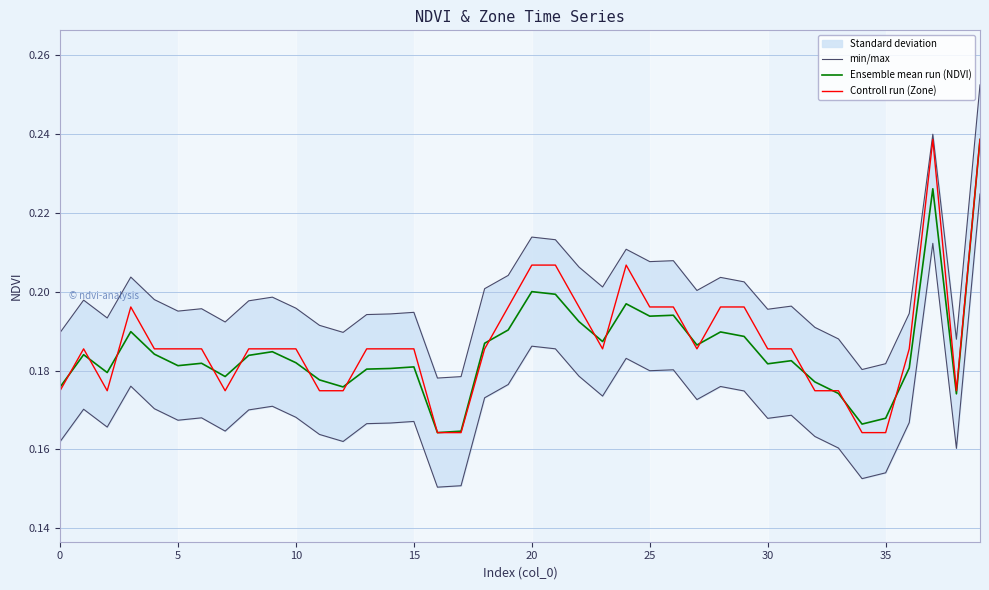

At how many categories does at least one series exceed 0?

40